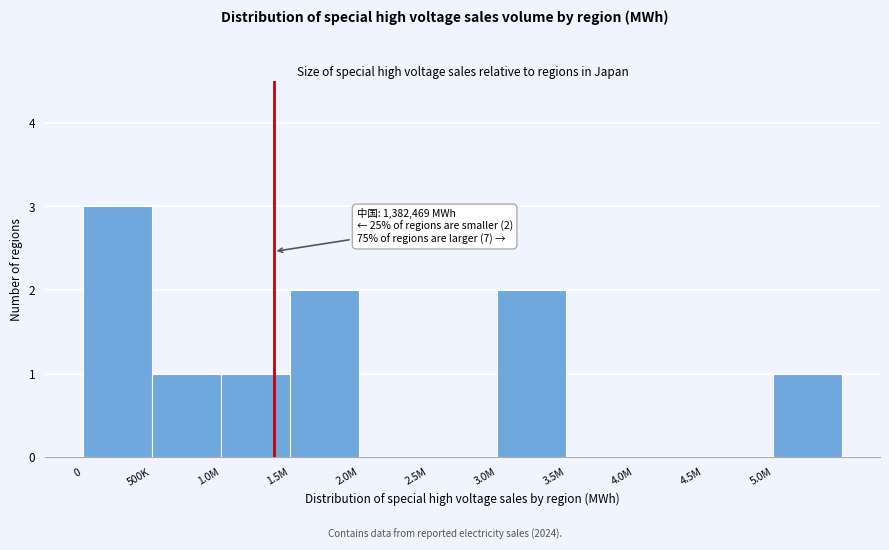

Reading left to right, list all the values displayed in this chart.

0=3	500K=1	1.0M=1	1.5M=2	2.0M=0	2.5M=0	3.0M=2	3.5M=0	4.0M=0	4.5M=0	5.0M=1